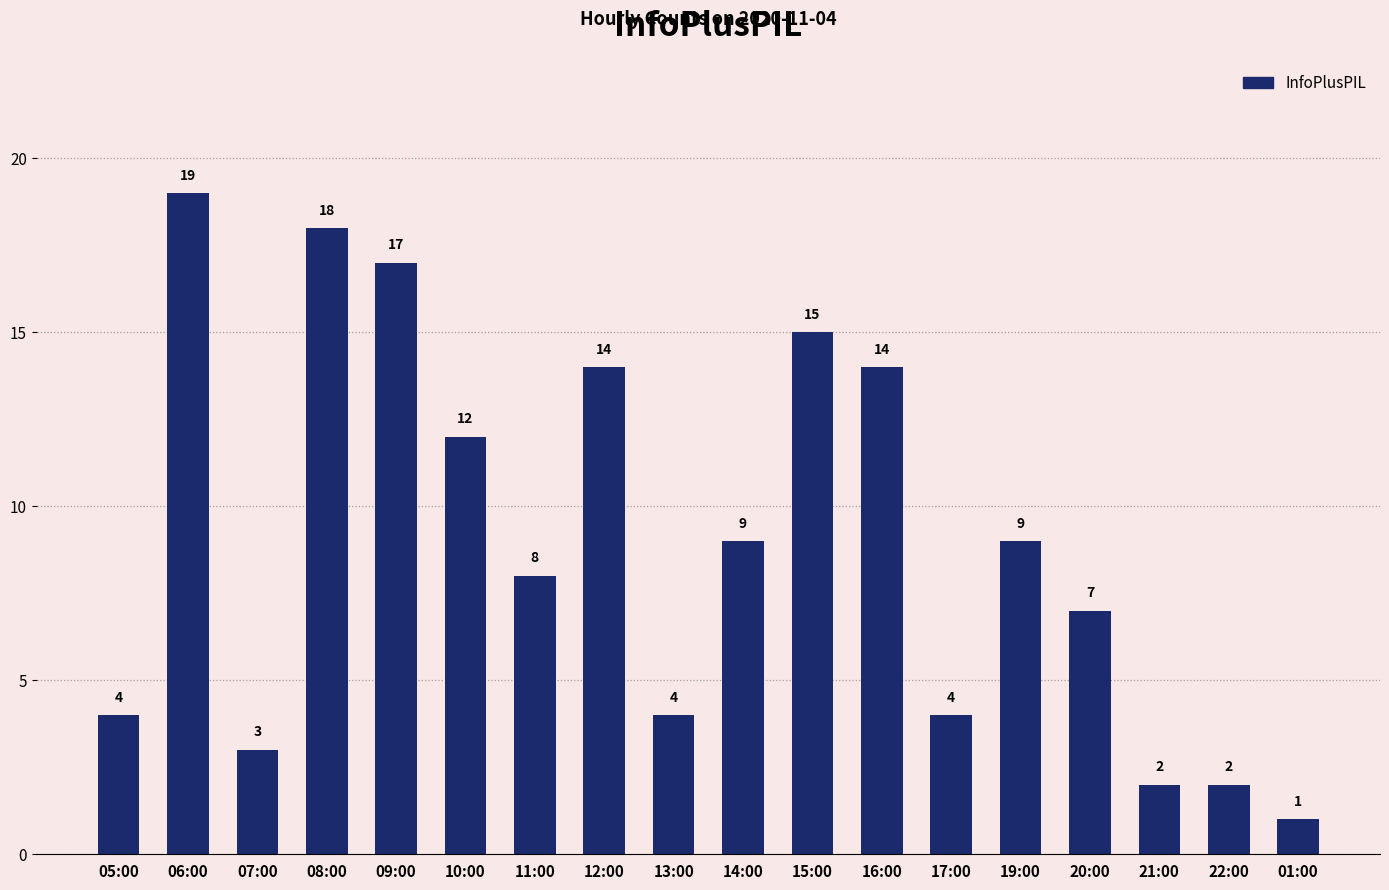

Are the bars horizontal?

No